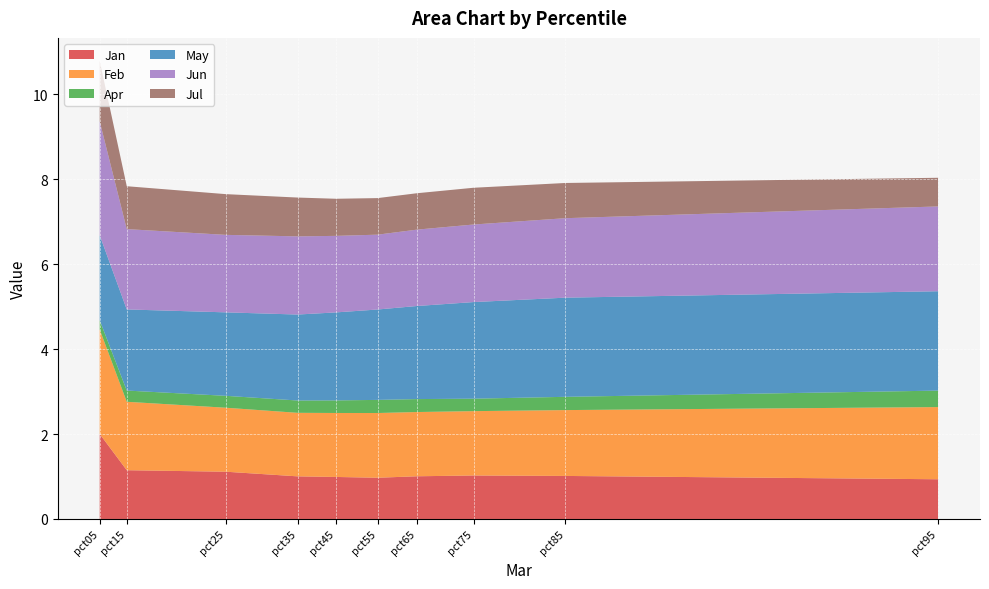

Reading left to right, list all the values displayed in this chart.

Jan: pct05=2.0	pct15=1.1	pct25=1.1	pct35=1.0	pct45=1.0	pct55=1.0	pct65=1.0	pct75=1.0	pct85=1.0	pct95=0.9
Feb: pct05=2.5	pct15=1.6	pct25=1.5	pct35=1.5	pct45=1.5	pct55=1.5	pct65=1.5	pct75=1.5	pct85=1.6	pct95=1.7
Apr: pct05=0.2	pct15=0.3	pct25=0.3	pct35=0.3	pct45=0.3	pct55=0.3	pct65=0.3	pct75=0.3	pct85=0.3	pct95=0.4
May: pct05=2.0	pct15=1.9	pct25=2.0	pct35=2.0	pct45=2.1	pct55=2.1	pct65=2.2	pct75=2.3	pct85=2.3	pct95=2.3
Jun: pct05=2.7	pct15=1.9	pct25=1.8	pct35=1.8	pct45=1.8	pct55=1.8	pct65=1.8	pct75=1.8	pct85=1.9	pct95=2.0
Jul: pct05=1.4	pct15=1.0	pct25=1.0	pct35=0.9	pct45=0.9	pct55=0.9	pct65=0.9	pct75=0.9	pct85=0.8	pct95=0.7